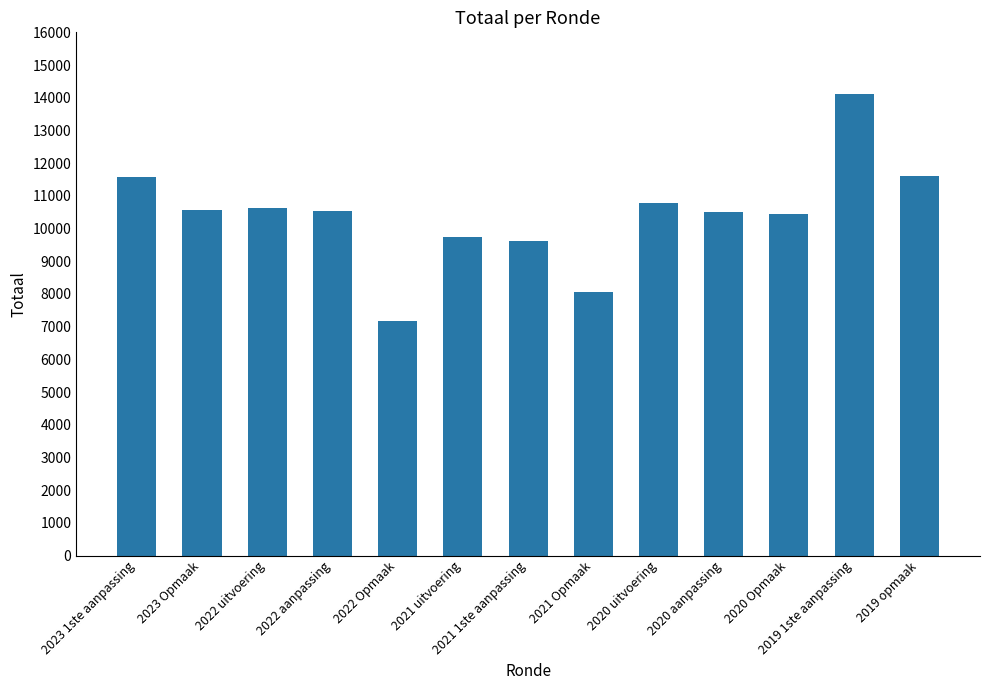

The value at 2020 uitvoering is 10776. True or false?

True